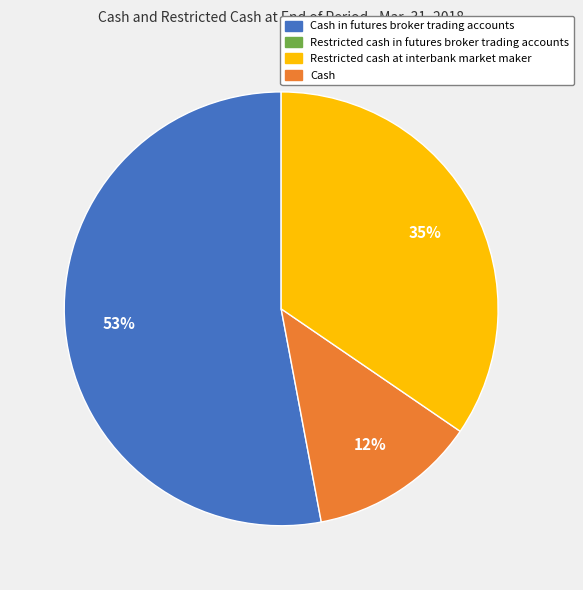

Is there a majority slice in this chart?

Yes